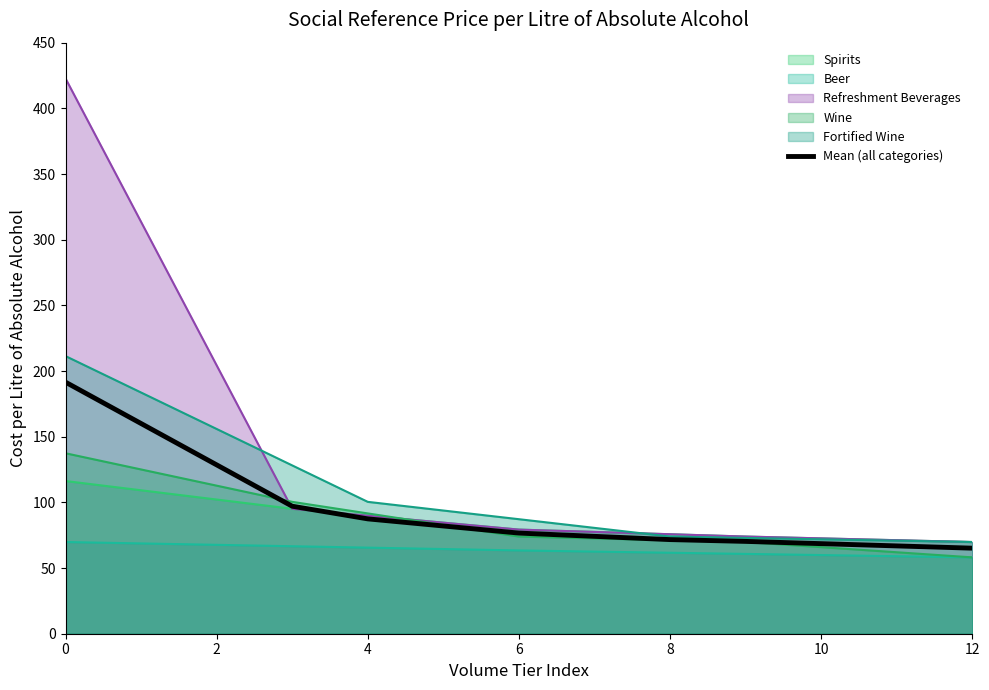

The value of Mean (all categories) at 4 is 52.6. True or false?

False